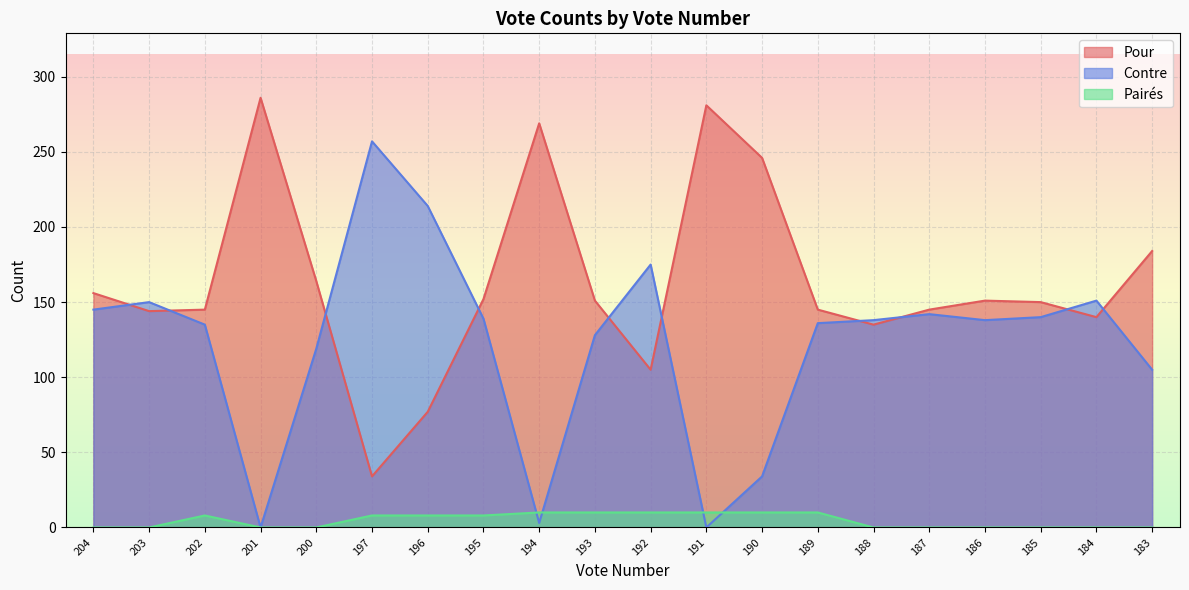

Reading right to left, transcribe all the data shown in this chart.

Pour: 184	140	150	151	145	135	145	246	281	105	151	269	152	77	34	164	286	145	144	156
Contre: 105	151	140	138	142	138	136	34	0	175	128	3	139	214	257	119	0	135	150	145
Pairés: 0	0	0	0	0	0	10	10	10	10	10	10	8	8	8	0	0	8	0	0